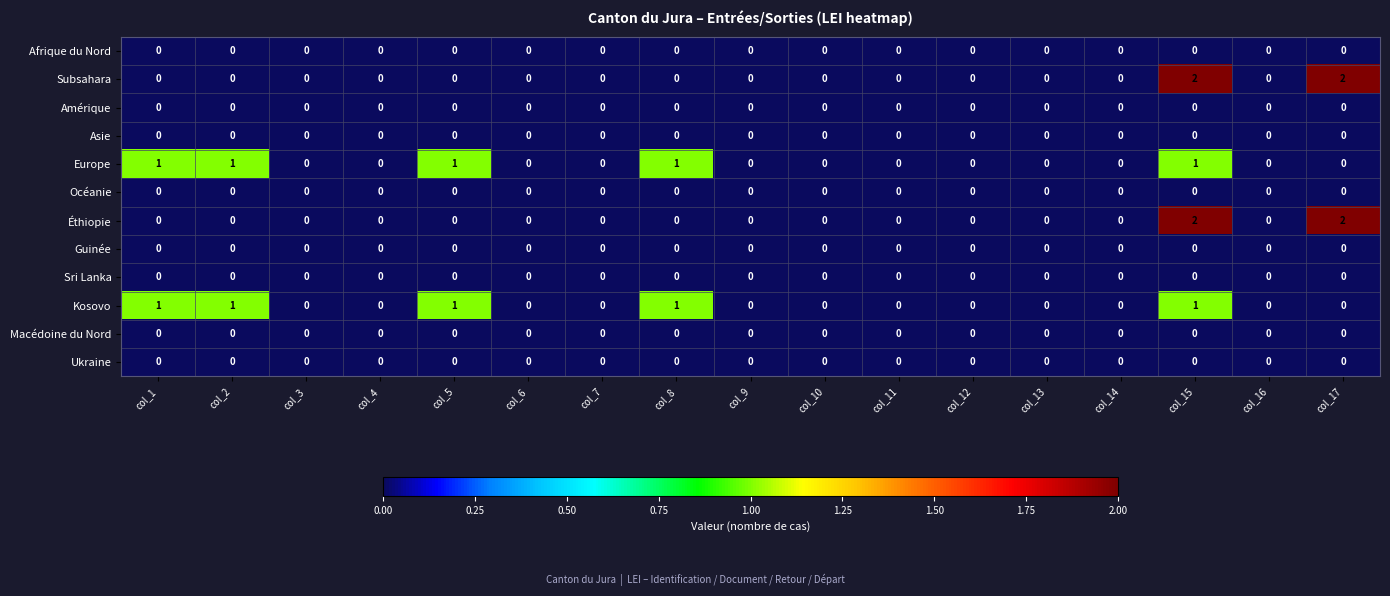

What is the difference between the highest and lowest values at col_8?

1